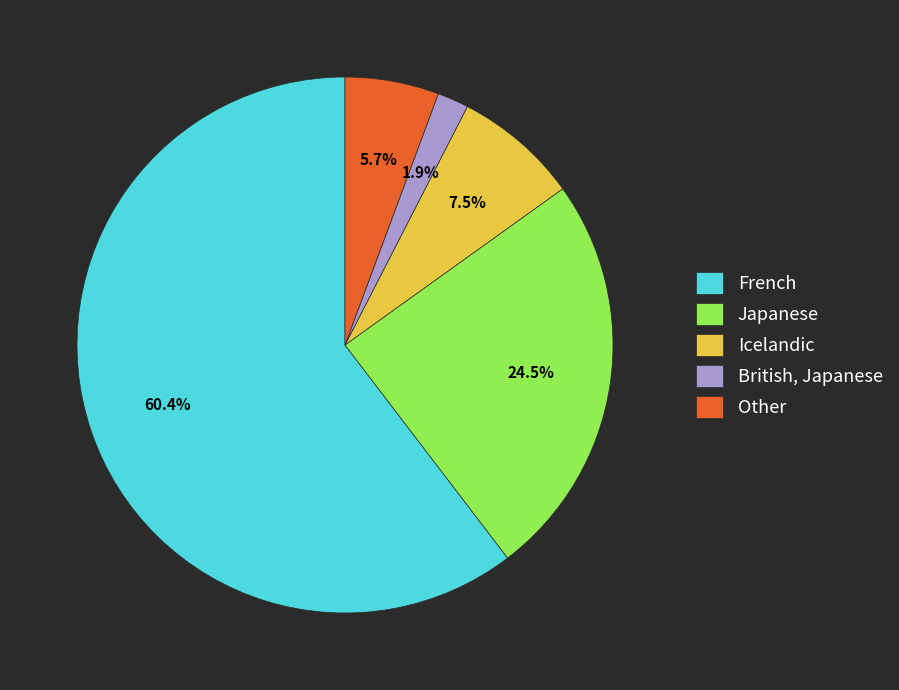

Is the sum of Icelandic and British, Japanese greater than half?

No